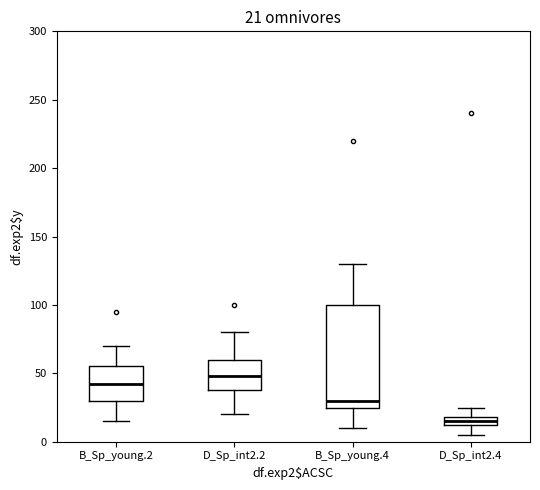

Which box has the highest median line?

D_Sp_int2.2